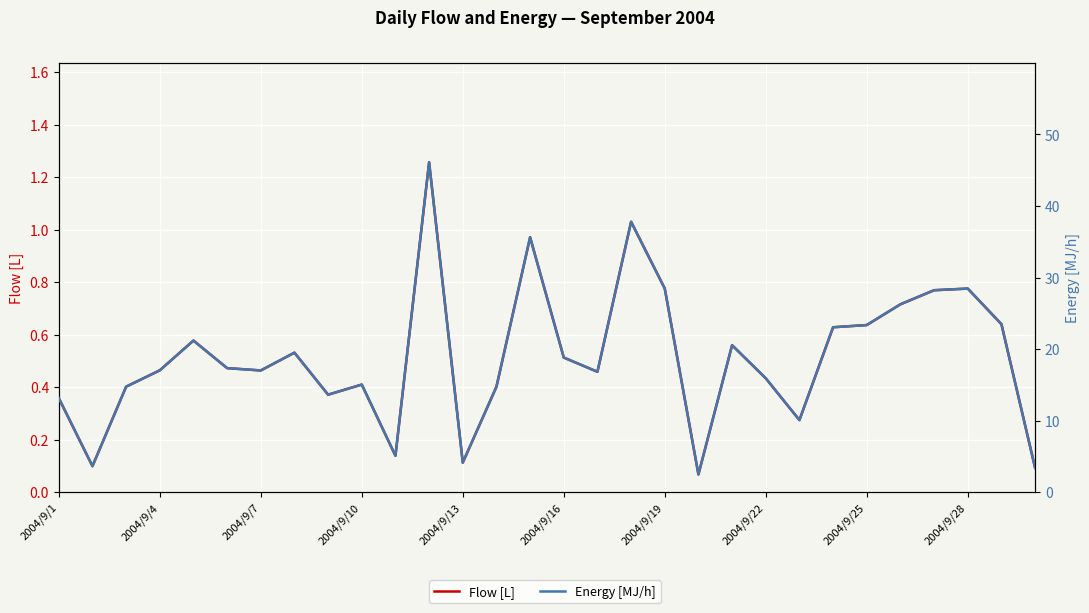

What is the sum of all Energy [MJ/h] values?

565.1